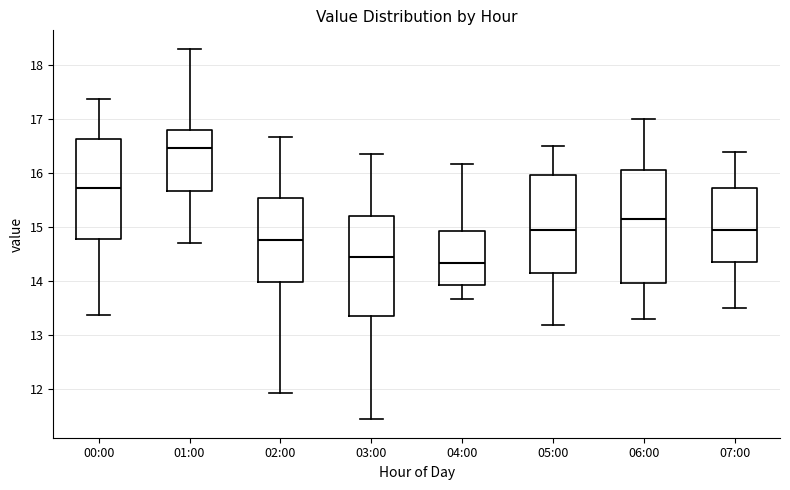

Which box has the highest median line?

01:00